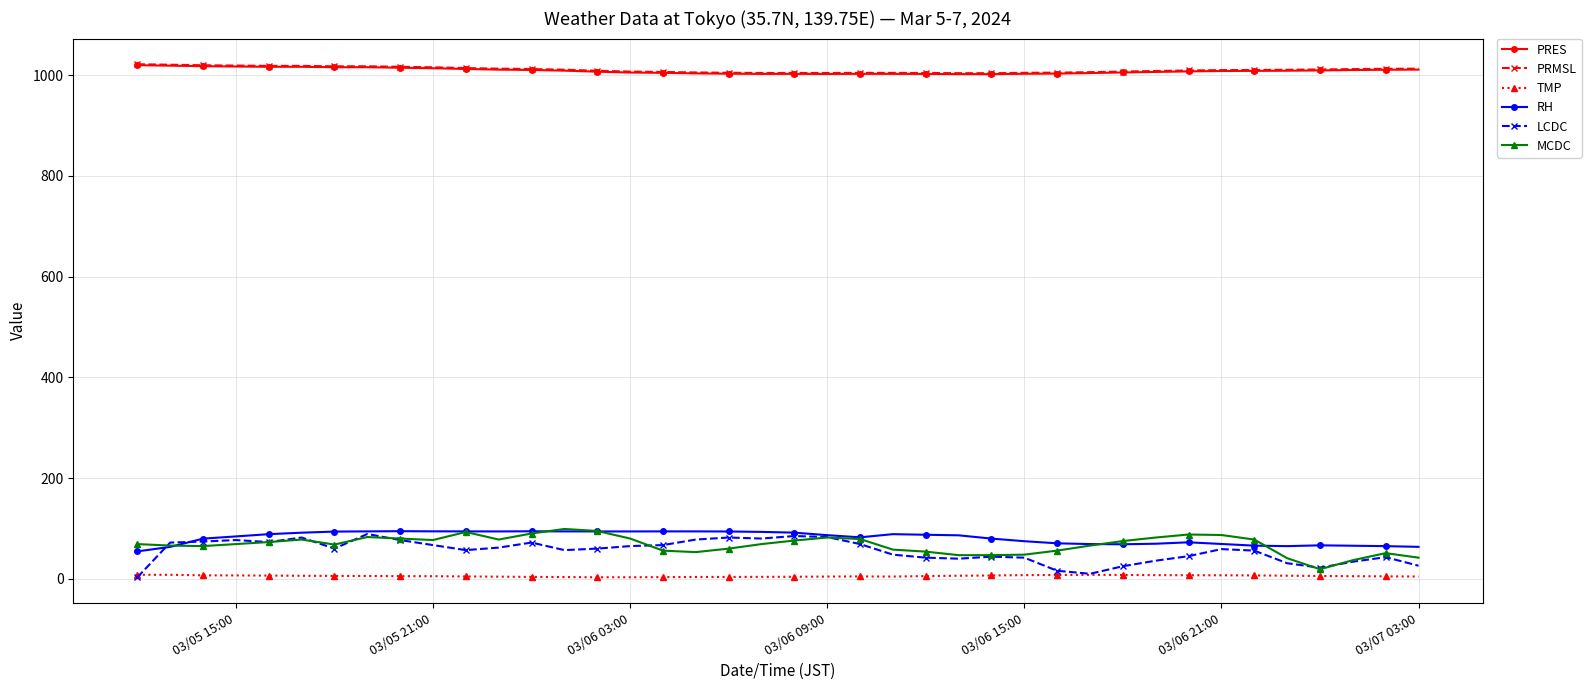

True or false: PRES has more than 1 interior local peaks.

True